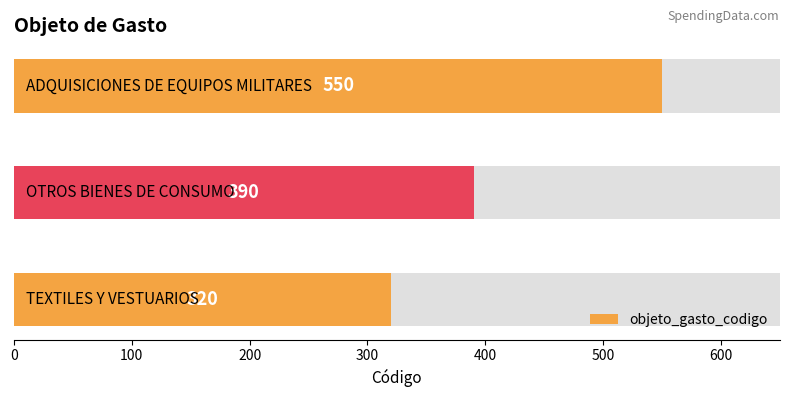

How many series are shown in this chart?

1